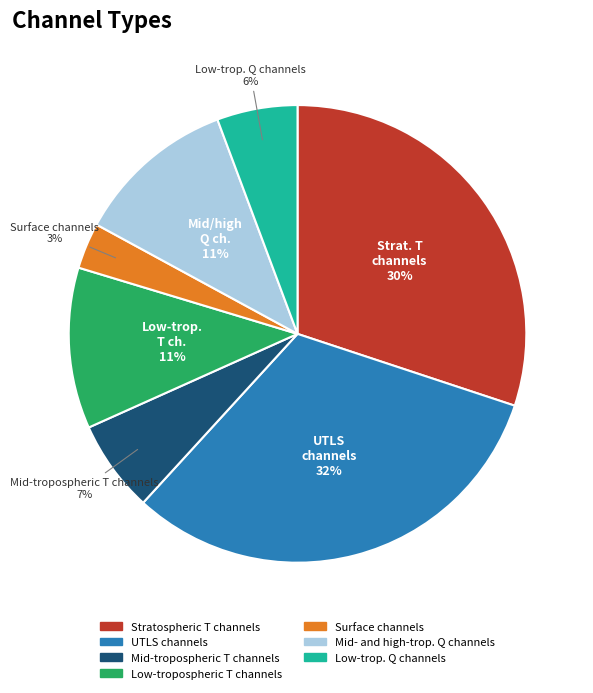

Is it true that Mid- and high-trop. Q channels is 17% of the pie?

False